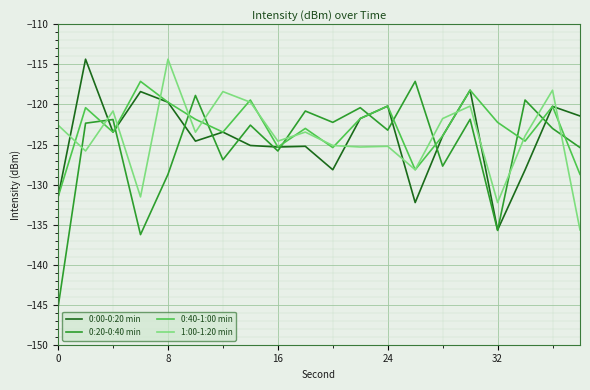

How many times do 0:20-0:40 min and 0:40-1:00 min cross each other?

11